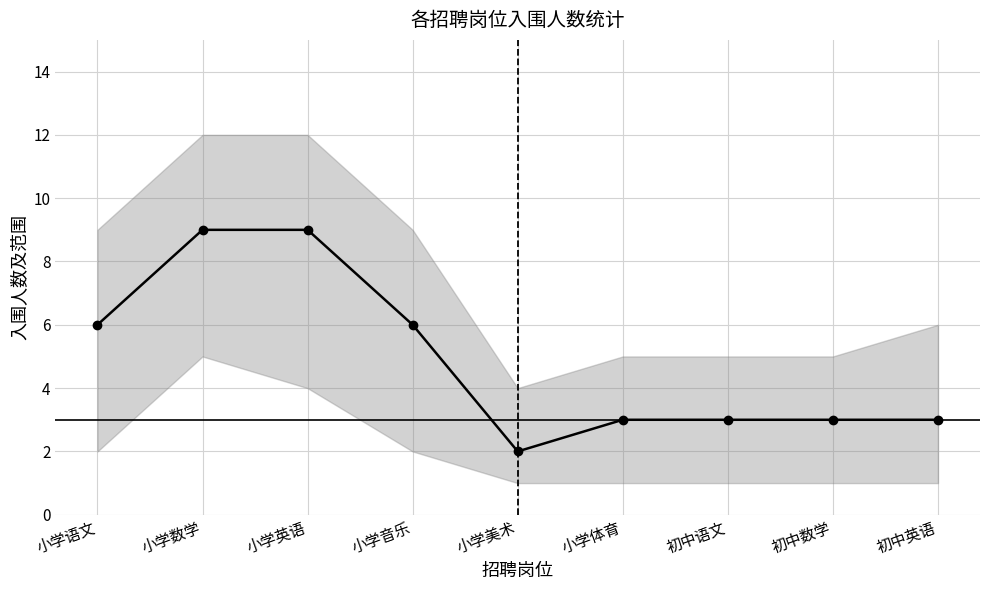

True or false: the data shows 1 at 小学美术.

False